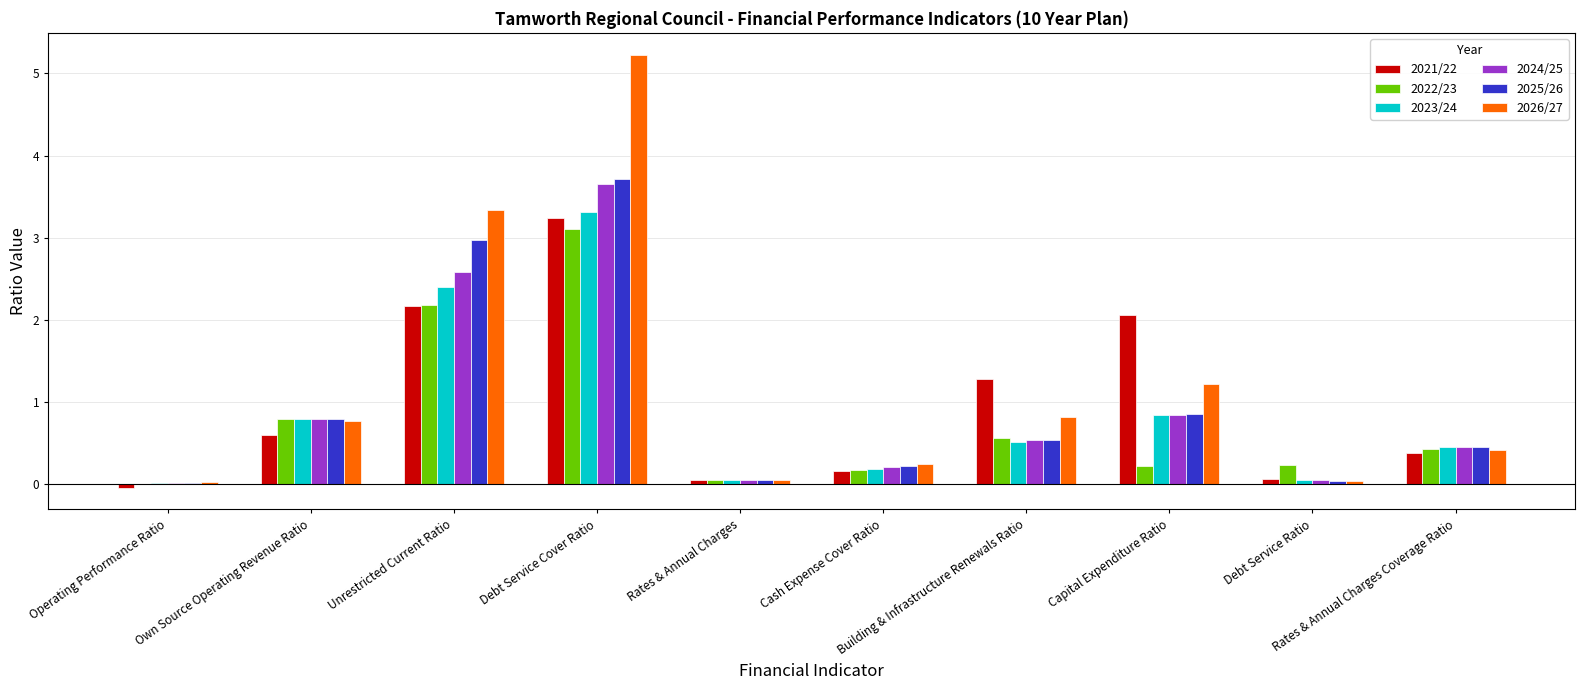

Which series has the largest total across all categories?

2026/27